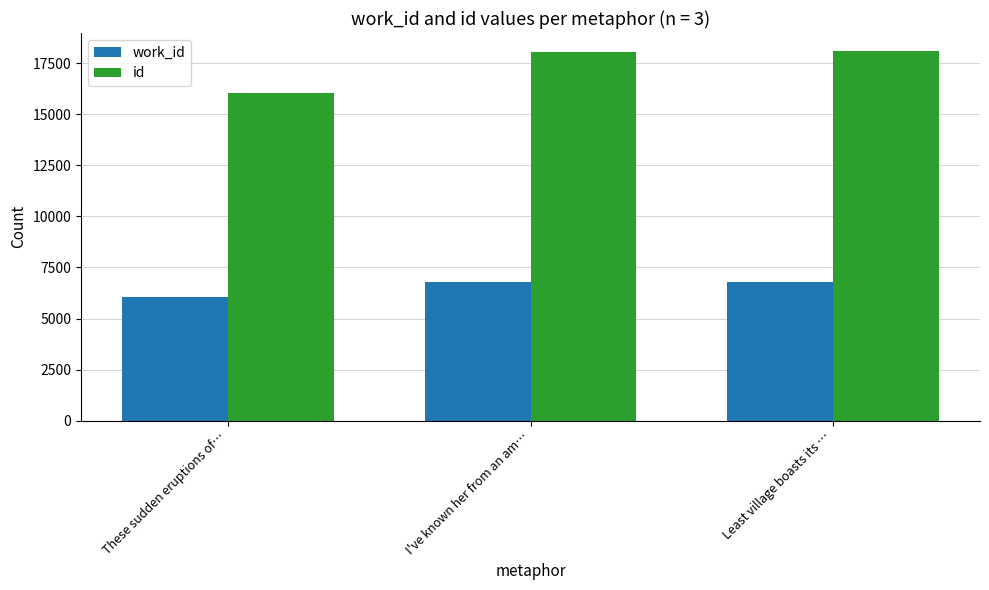

What is the label of the 3rd bar from the left?

Least village boasts its …